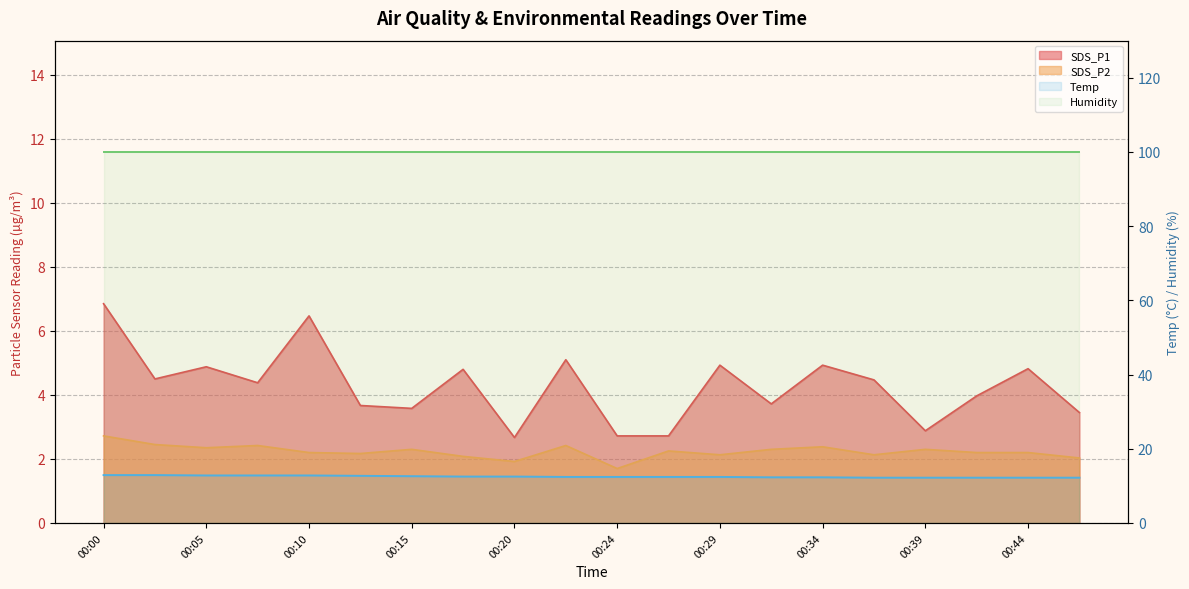

What is the spread (max minus min) of values at 00:20?

87.1